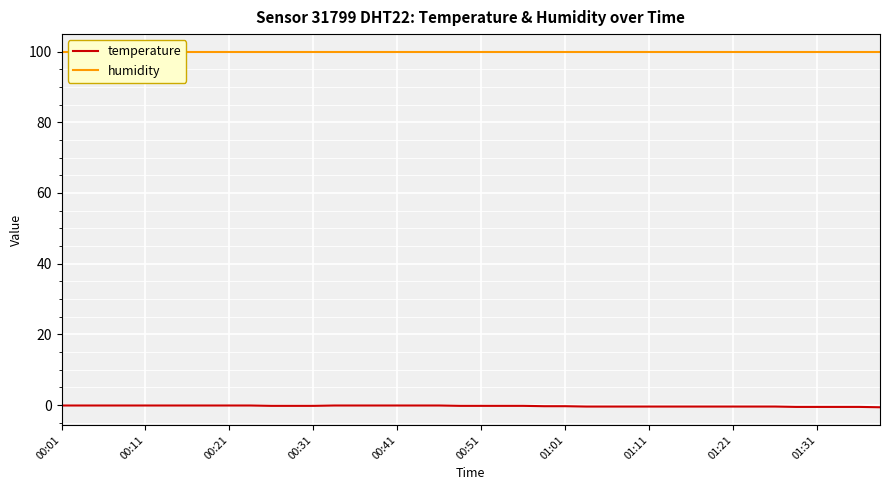

True or false: temperature and humidity cross at least once.

False